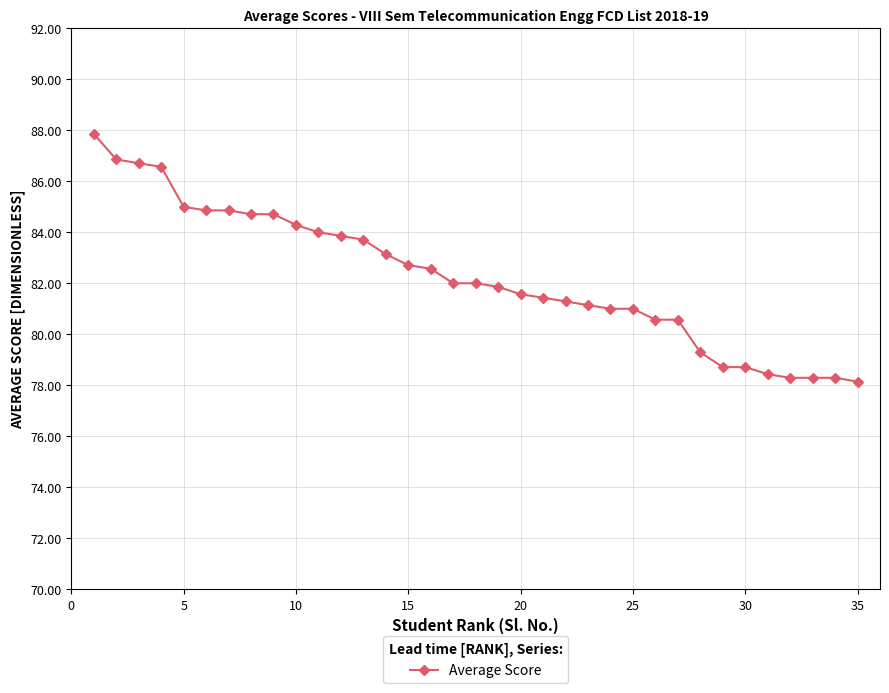

What is the minimum value shown in the chart?

78.1